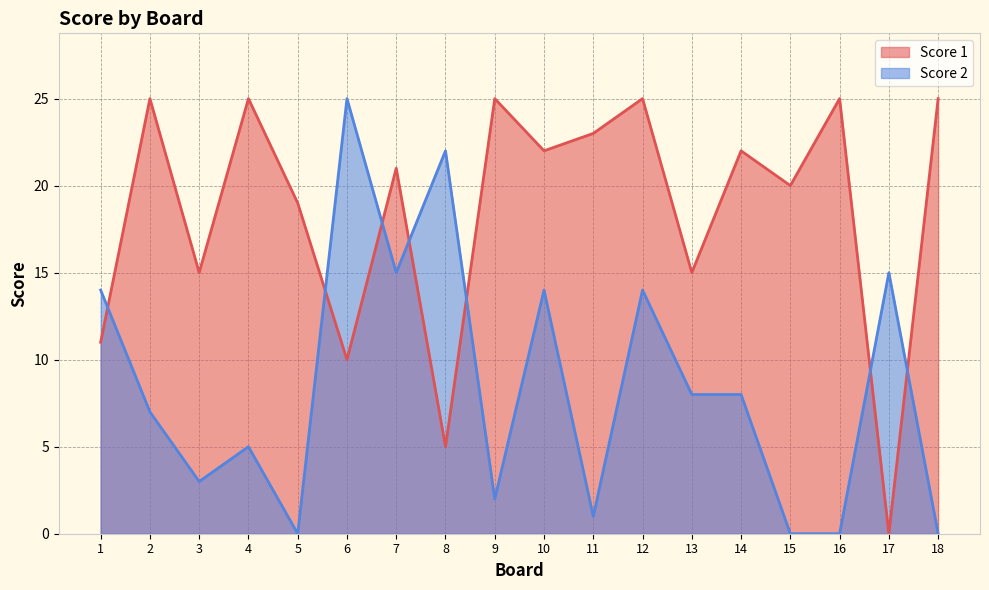

Reading left to right, what are all the values shown in this chart?

Score 1: 1=11	2=25	3=15	4=25	5=19	6=10	7=21	8=5	9=25	10=22	11=23	12=25	13=15	14=22	15=20	16=25	17=0	18=25
Score 2: 1=14	2=7	3=3	4=5	5=0	6=25	7=15	8=22	9=2	10=14	11=1	12=14	13=8	14=8	15=0	16=0	17=15	18=0